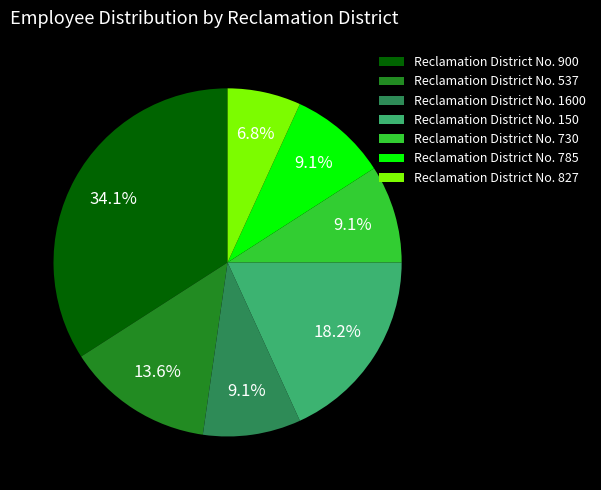

Is it true that Reclamation District No. 900 is 44% of the pie?

False